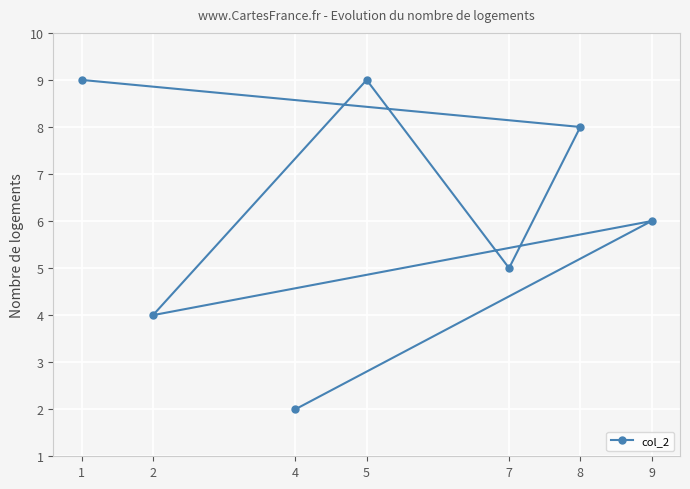

Which has a higher value, 8 or 7?

8